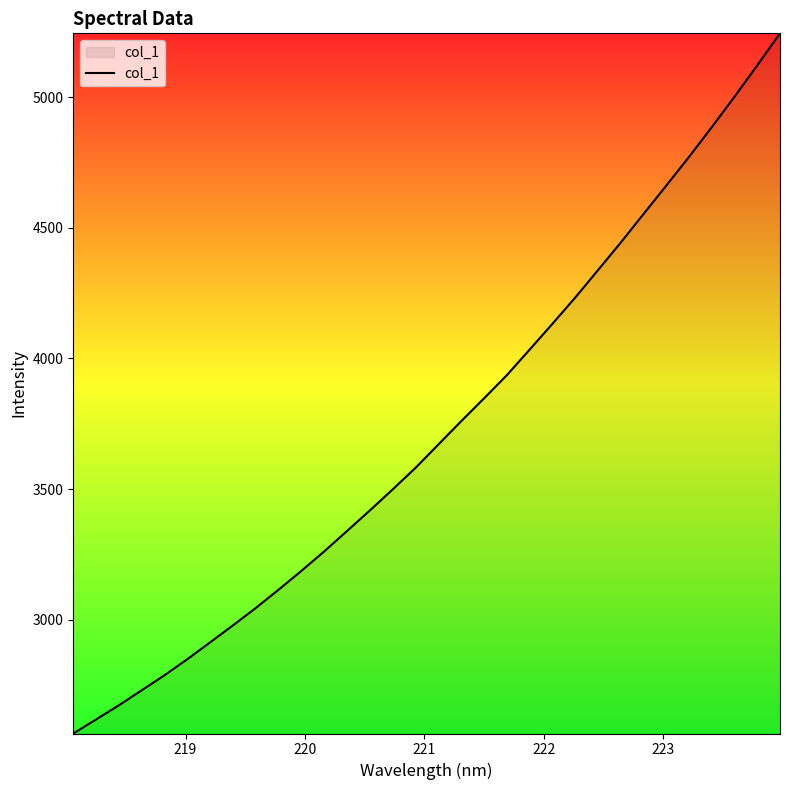

Count the number of data series in this chart.

1